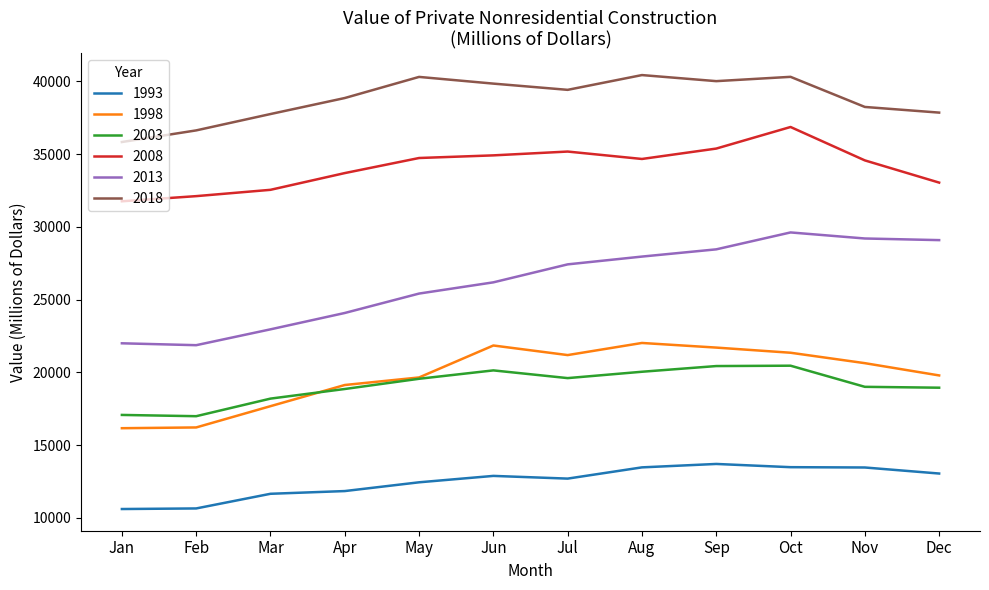

True or false: 2018 and 2003 cross at least once.

False